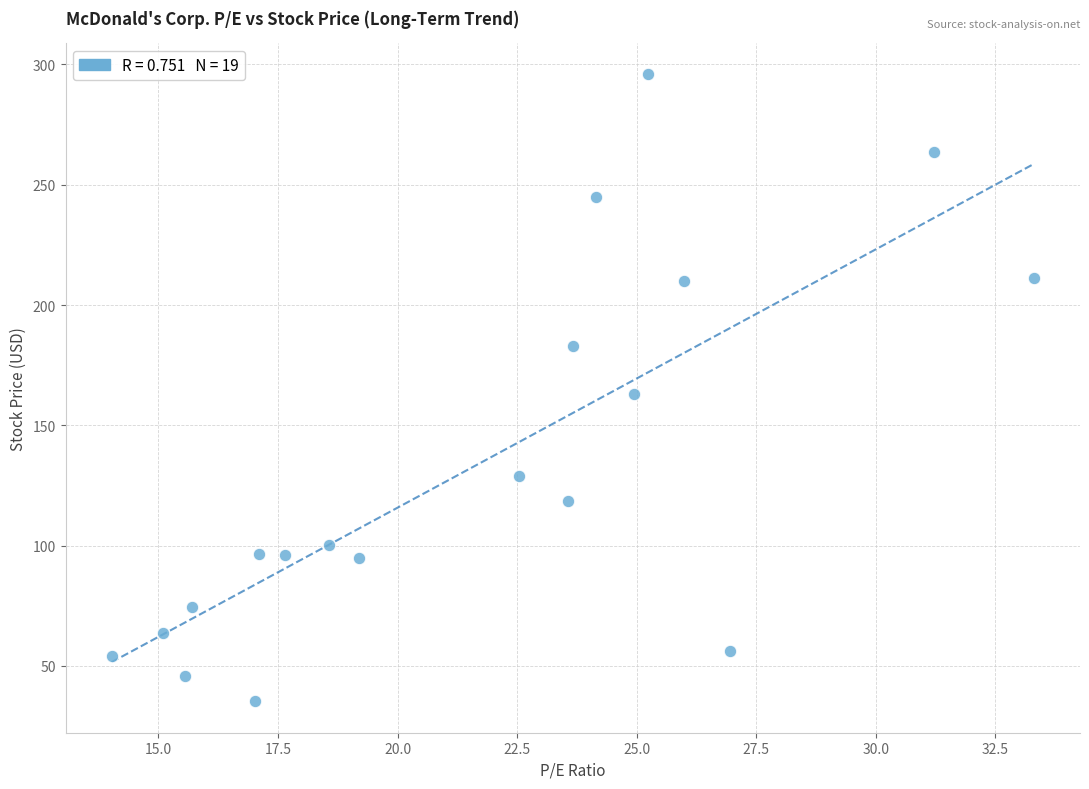

What is the range of Y values (max minus min)?

260.7